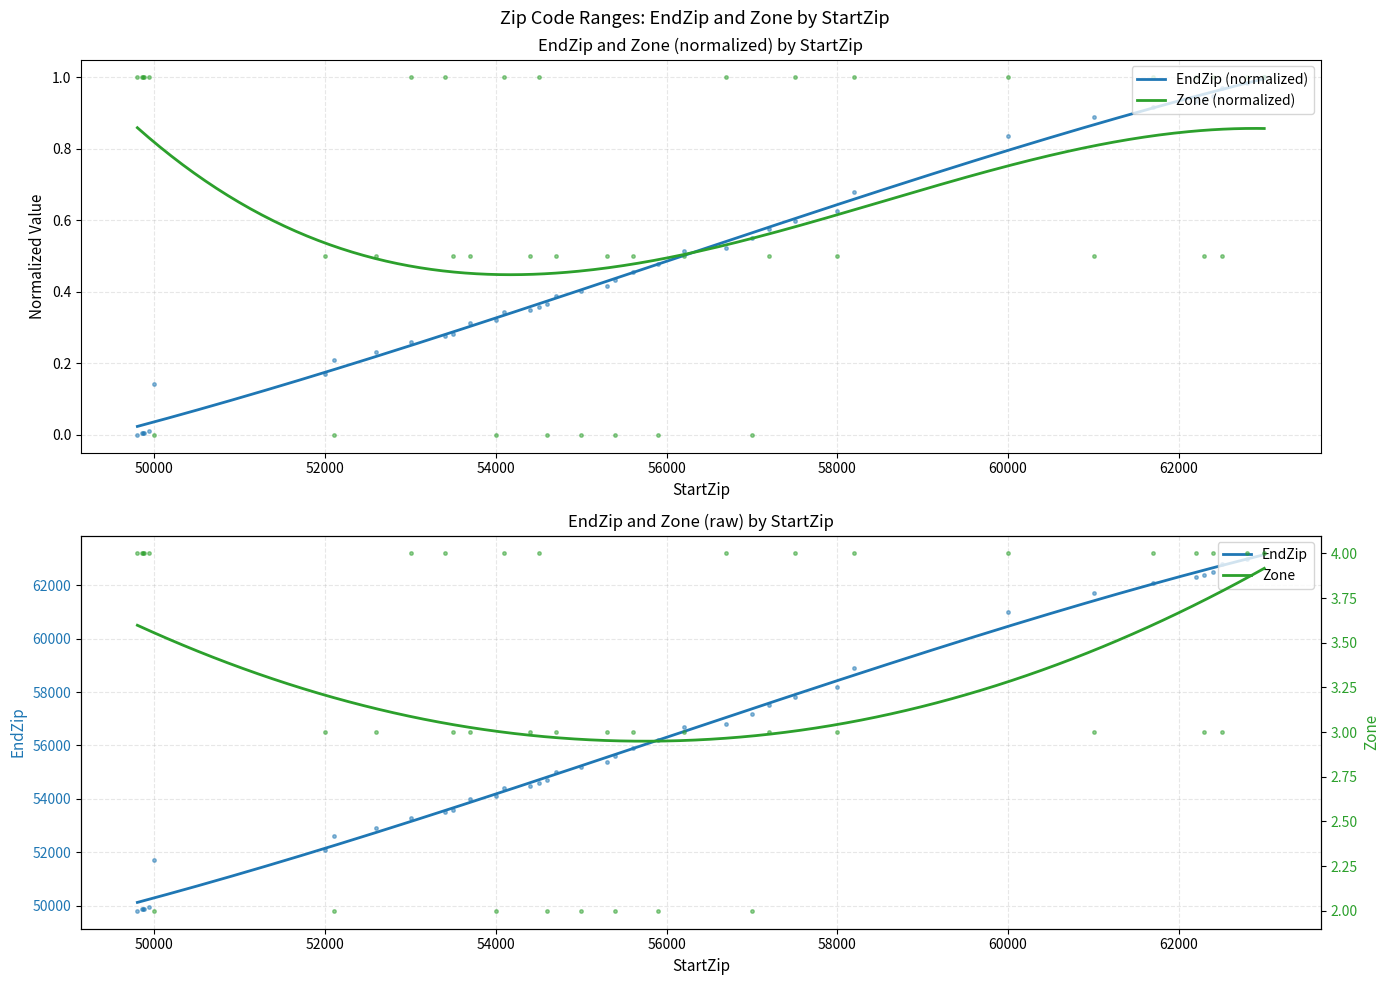

Reading left to right, extract all data points from this chart.

EndZip: 0.0	0.0	0.0	0.0	0.0	0.1	0.2	0.2	0.2	0.3	0.3	0.3	0.3	0.3	0.3	0.4	0.4	0.4	0.4	0.4	0.4	0.4	0.5	0.5	0.5	0.5	0.6	0.6	0.6	0.6	0.7	0.8	0.9	0.9	0.9	0.9	0.9	1.0	1.0	1.0
Zone: 1.0	1.0	1.0	1.0	1.0	0.0	0.5	0.0	0.5	1.0	1.0	0.5	0.5	0.0	1.0	0.5	1.0	0.0	0.5	0.0	0.5	0.0	0.5	0.0	0.5	1.0	0.0	0.5	1.0	0.5	1.0	1.0	0.5	1.0	1.0	0.5	1.0	0.5	1.0	1.0